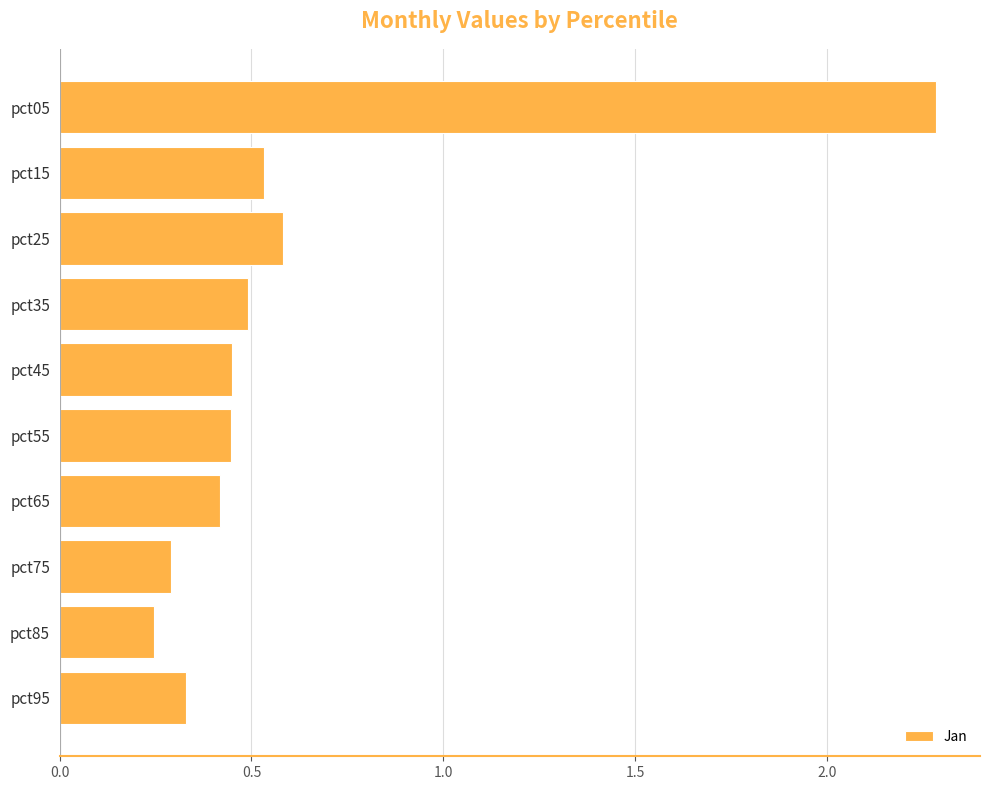

Between pct55 and pct15, which is larger?

pct15